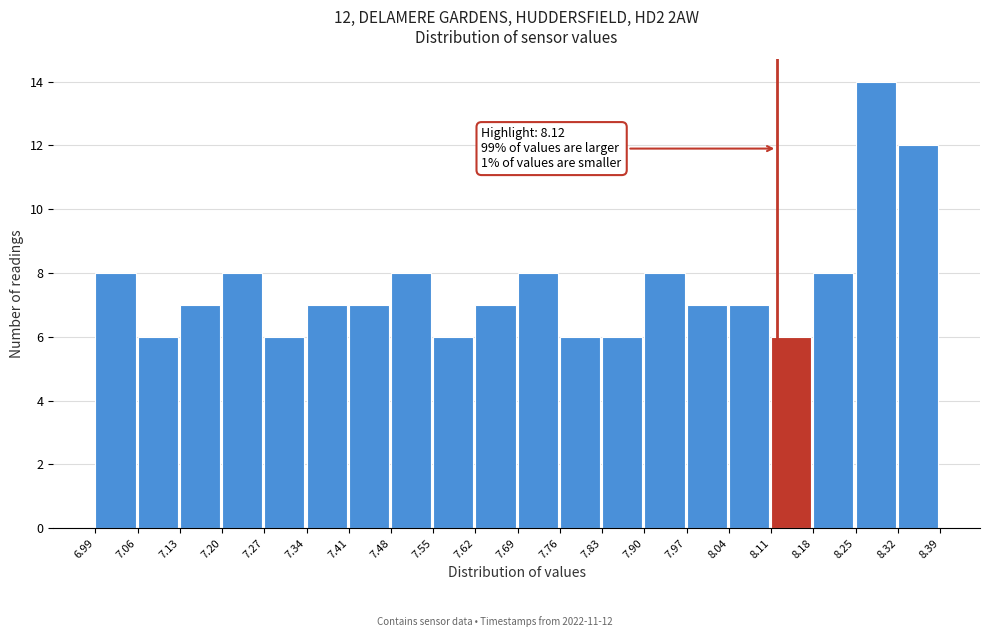

Over which range of the x-axis is the bar tallest?

8.25 to 8.32